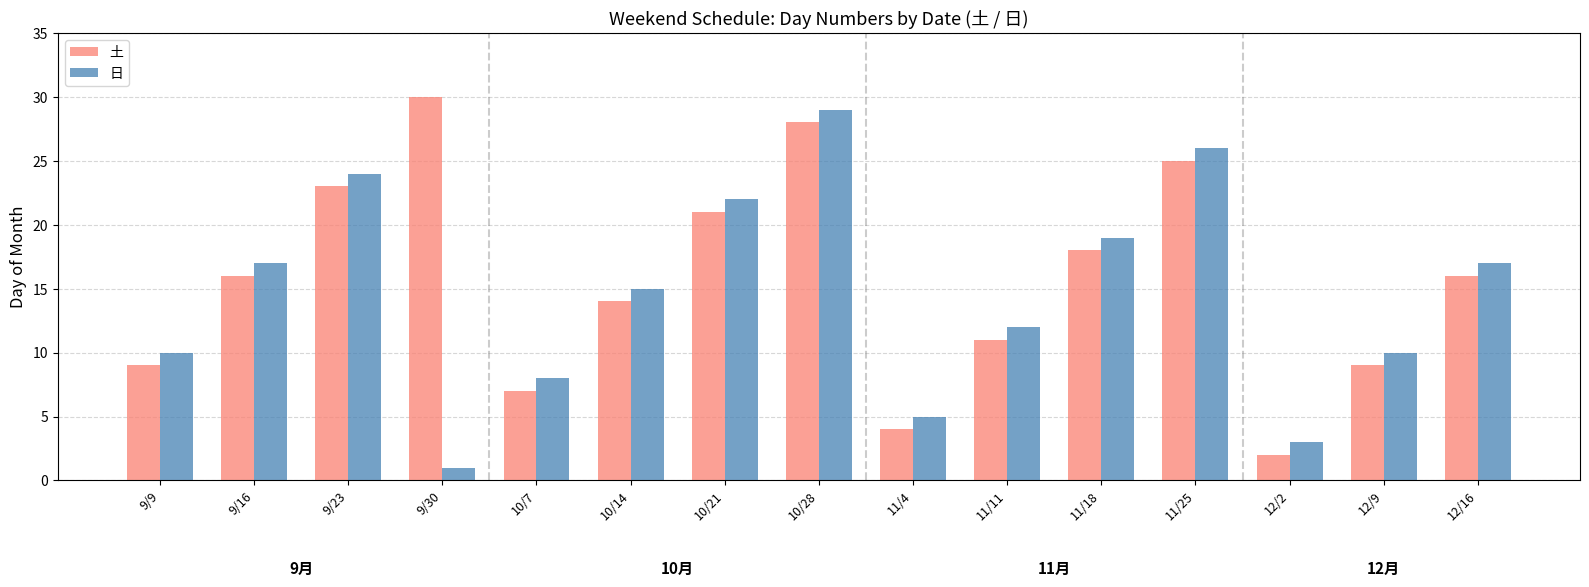

What is the label of the 11th bar from the left?

11/18